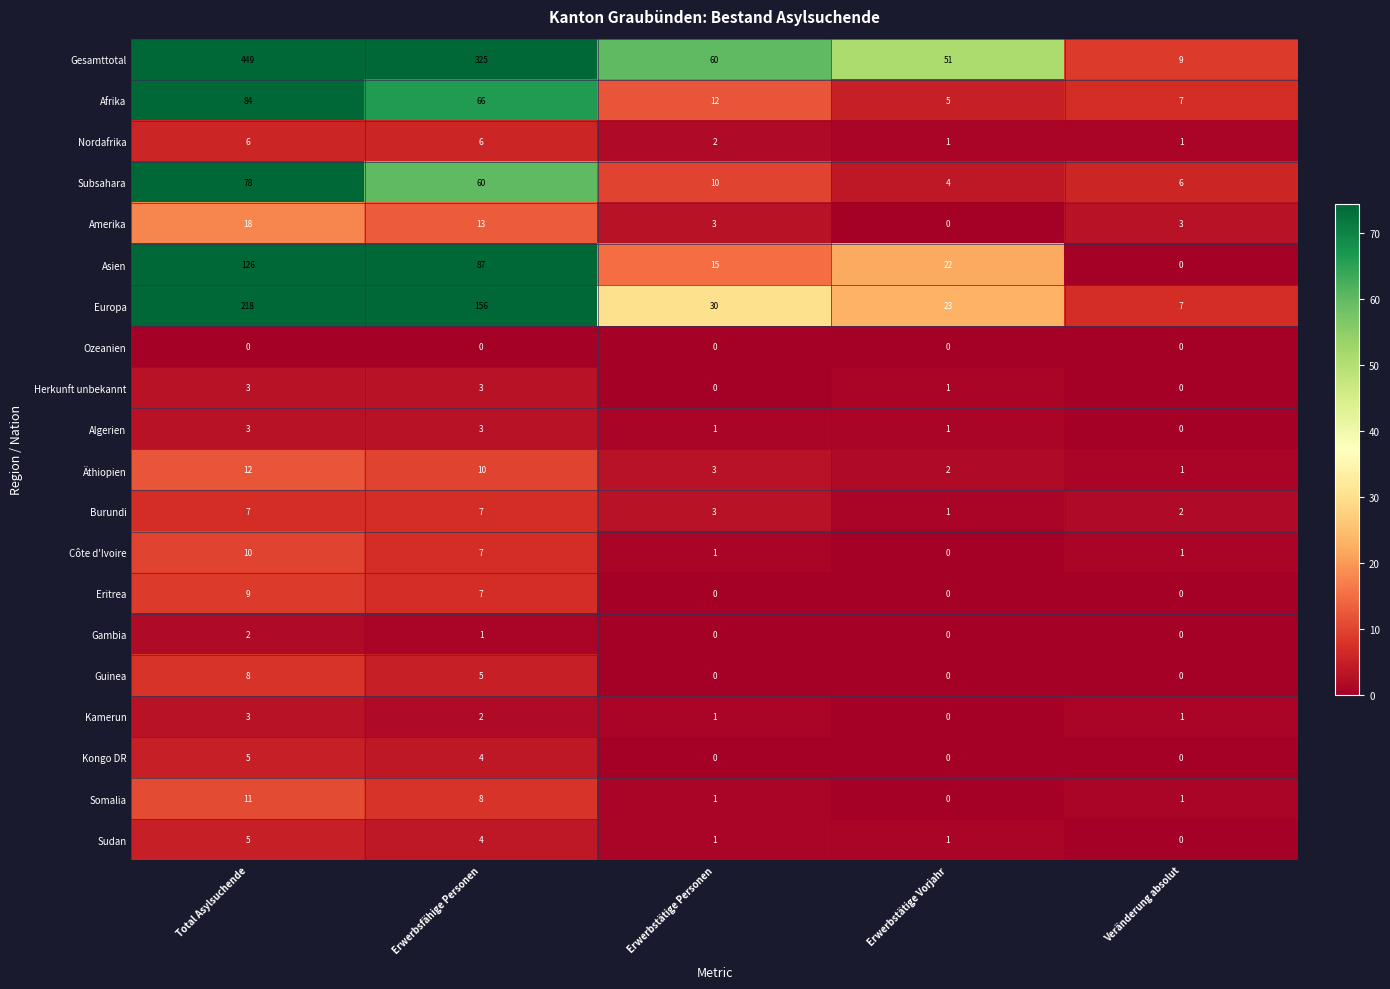

How many data points does each series have?

5